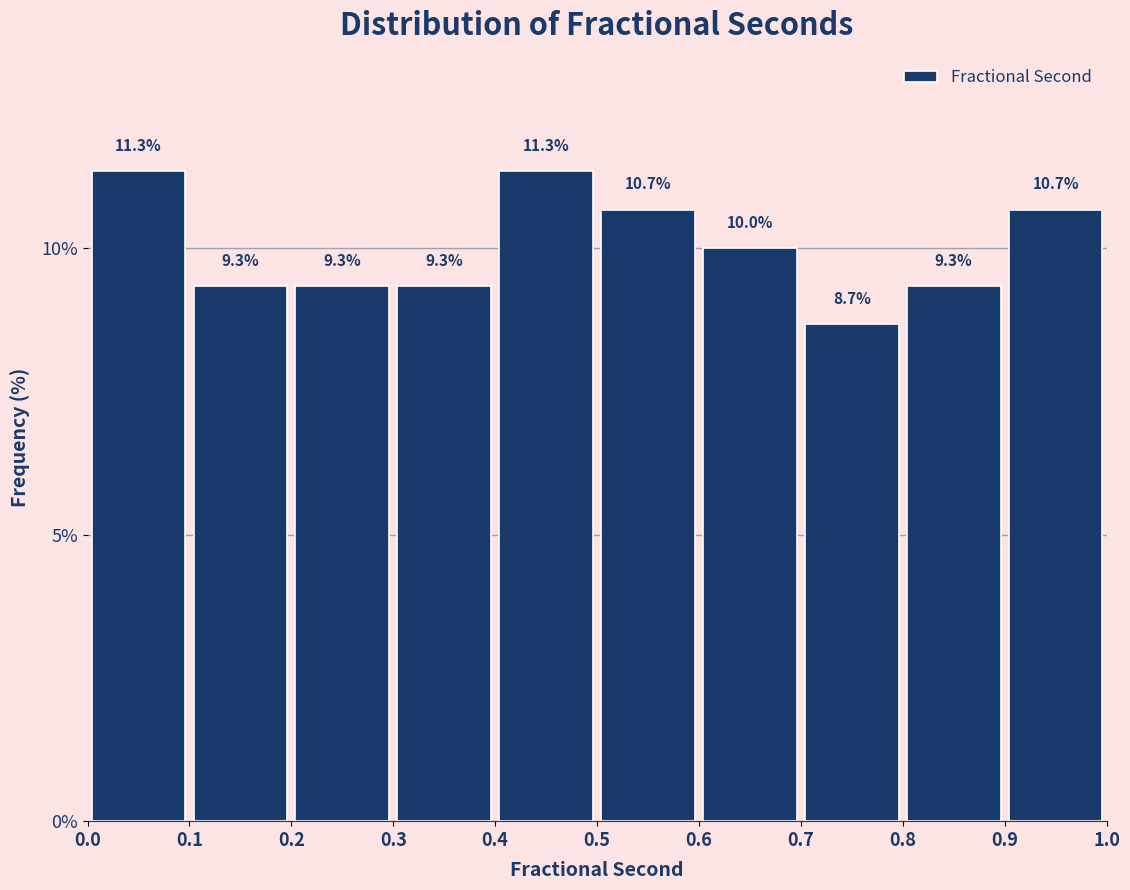

How tall is the bar that spans 0.9 to 1.0 on the x-axis?

10.7